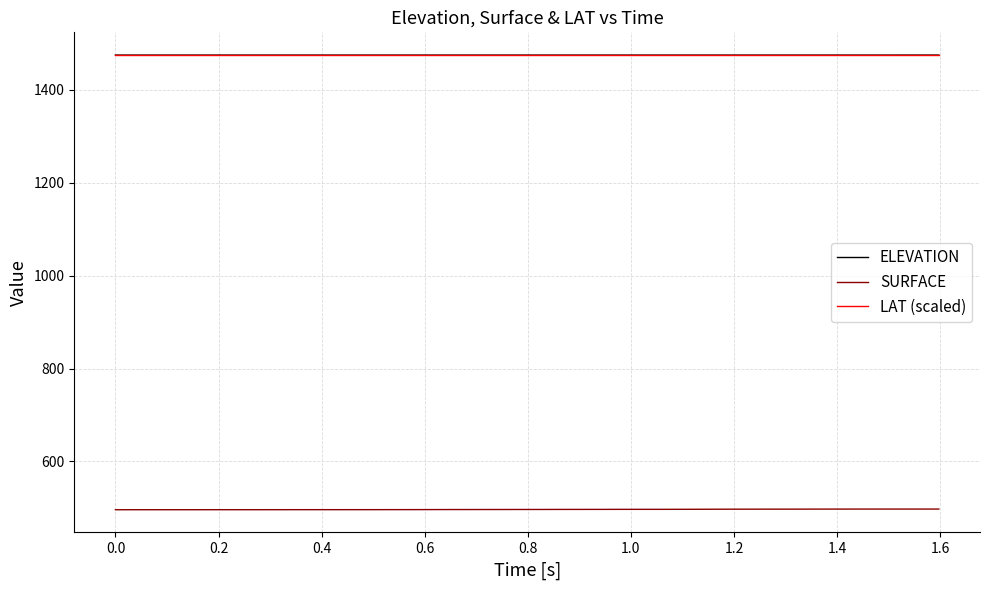

What is the lowest value of the ELEVATION series?

1474.7